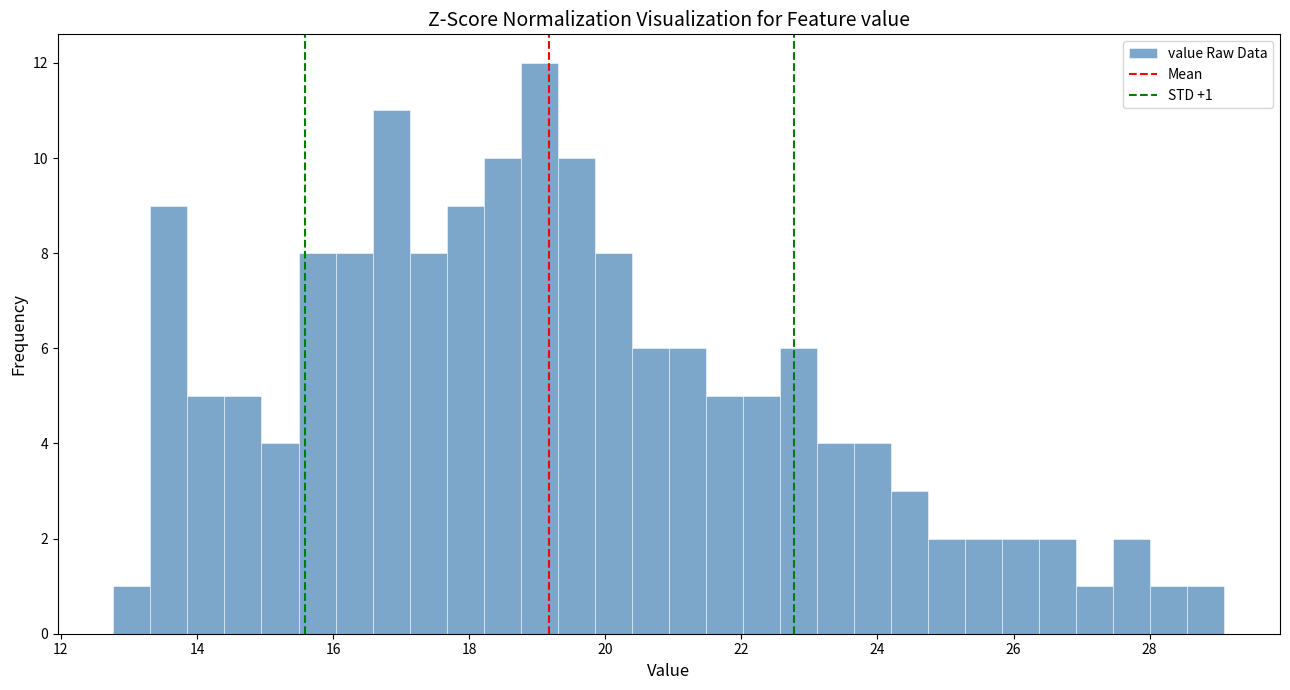

Around what value on the x-axis is the tallest bar? Give the approximate position of its centre, as read against the axis.

19.0